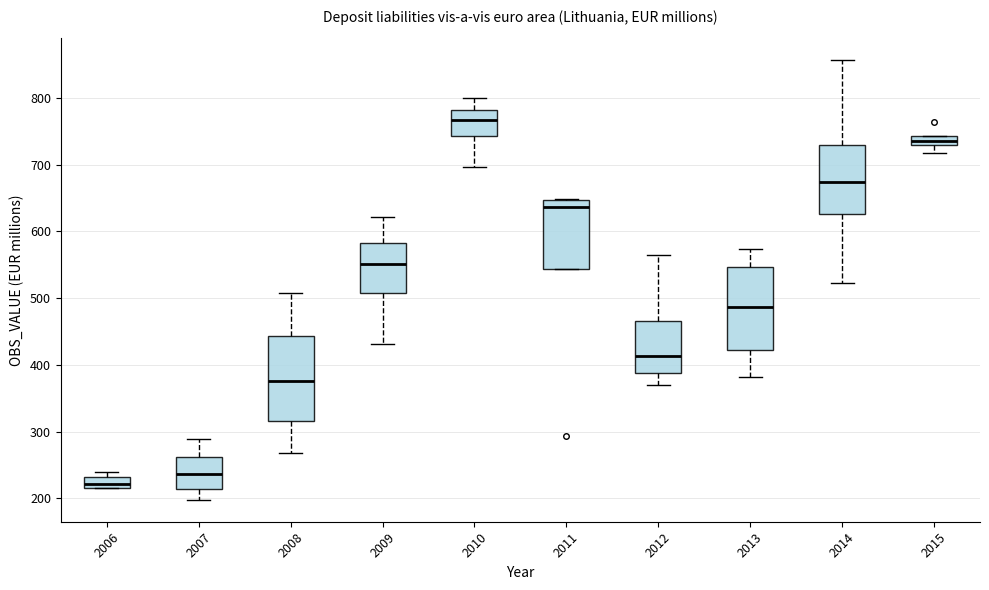

Which box has the lowest median line?

2006